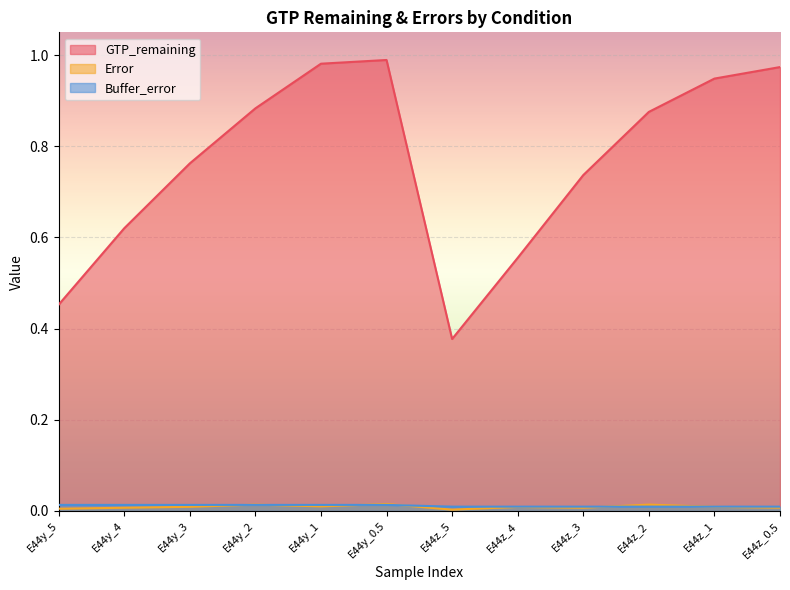

The Buffer_error series shows 0.0 at E44y_4. True or false?

False